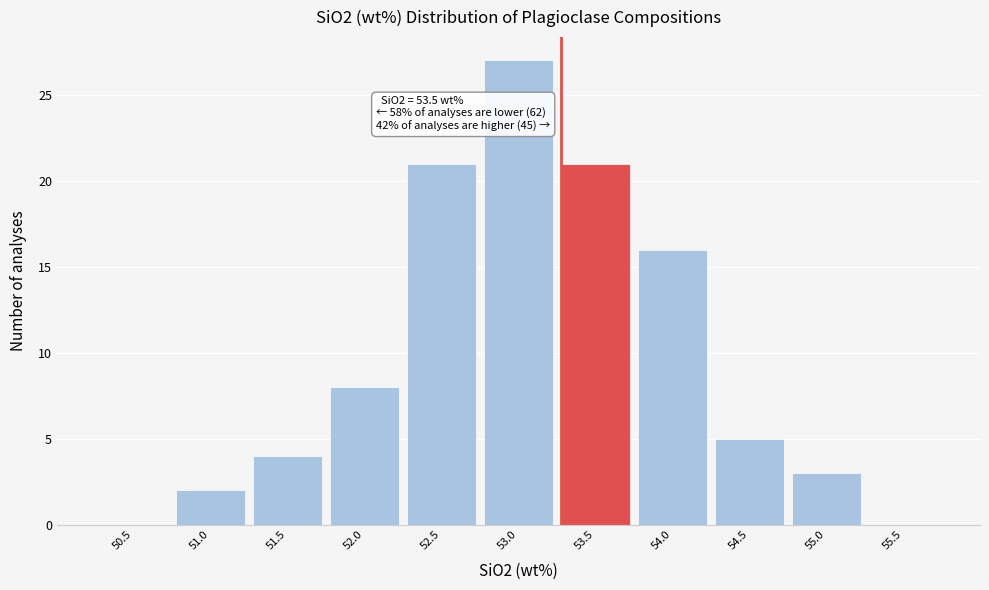

Reading left to right, transcribe all the data shown in this chart.

50.5=0	51.0=2	51.5=4	52.0=8	52.5=21	53.0=27	53.5=21	54.0=16	54.5=5	55.0=3	55.5=0